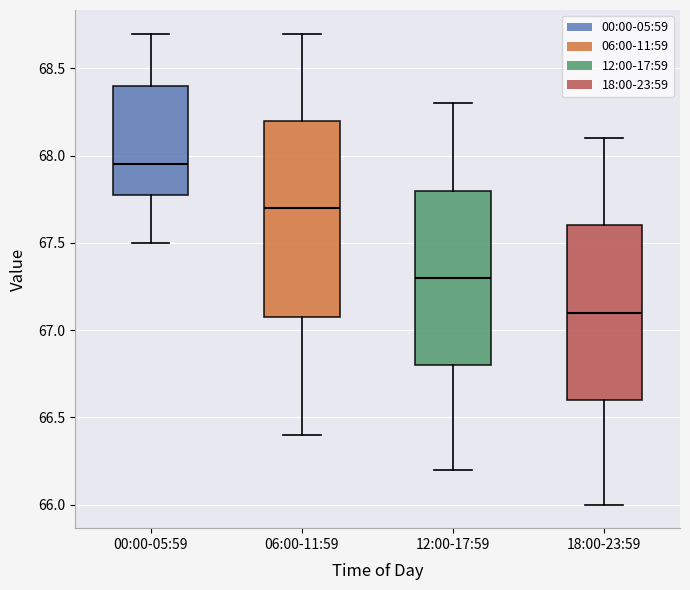

Reading left to right, read every box against the y-axis: the position of its median line, the range the box covers, and the ends of its whiskers. The values are not printed on the chart, so give them approximately, as read against the axis.

00:00-05:59: median 67.95, box 67.80 to 68.40, whiskers 67.50 to 68.70
06:00-11:59: median 67.70, box 67.10 to 68.20, whiskers 66.40 to 68.70
12:00-17:59: median 67.30, box 66.80 to 67.80, whiskers 66.20 to 68.30
18:00-23:59: median 67.10, box 66.60 to 67.60, whiskers 66.00 to 68.10